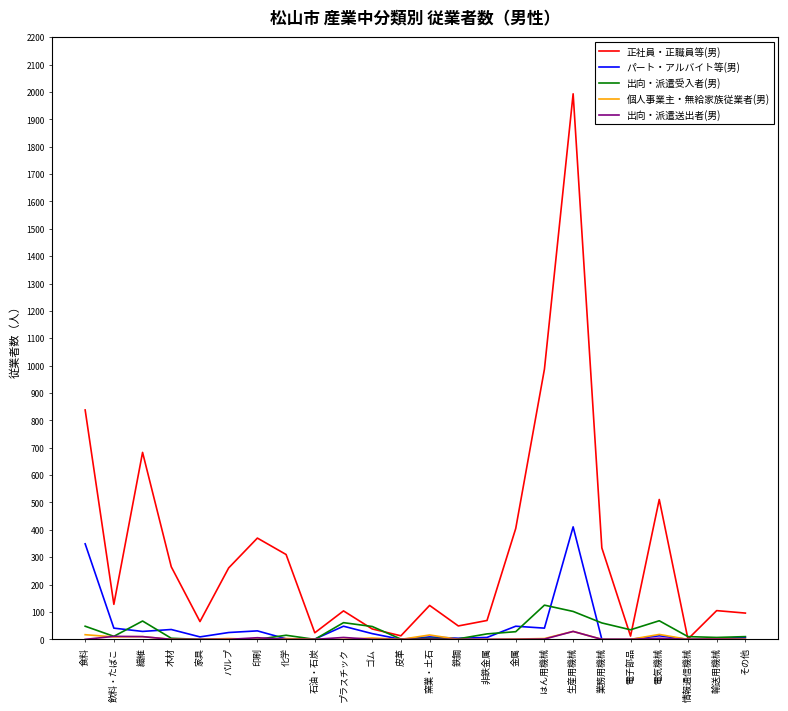

What is the sum of all 正社員・正職員等(男) values?

7785